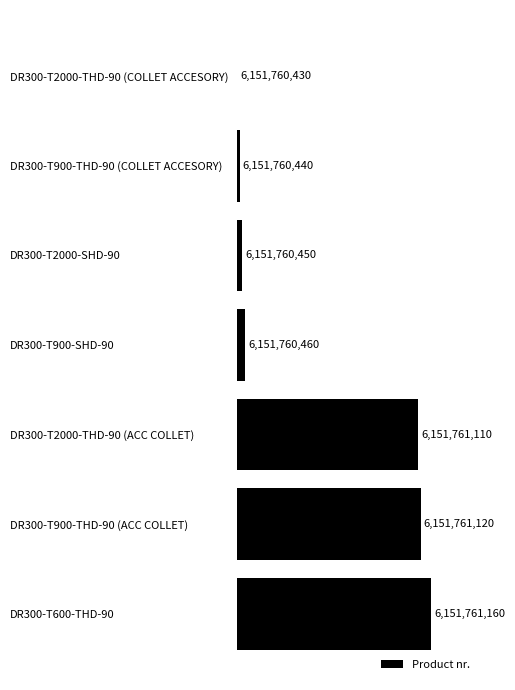

Are the bars horizontal?

Yes